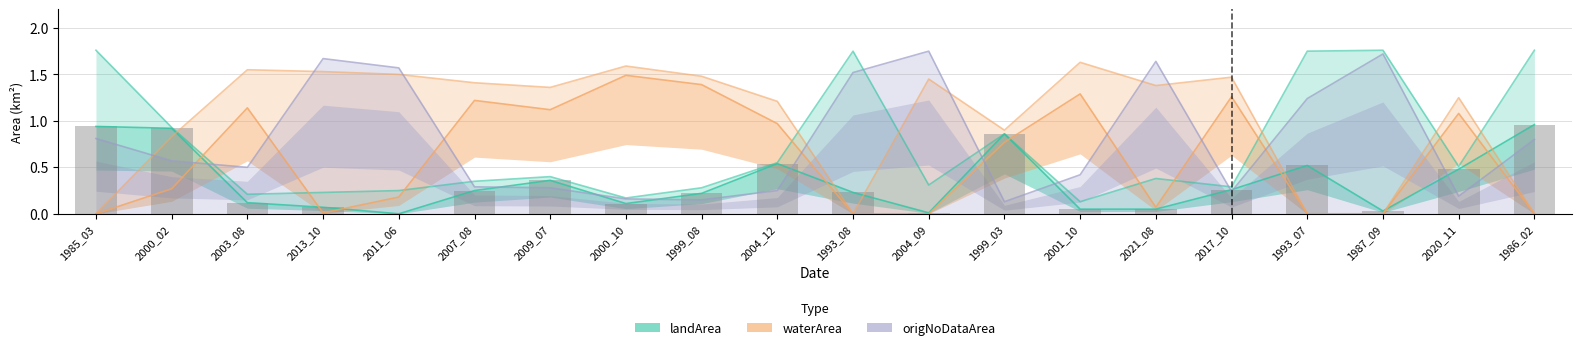

Rank the categories by origWaterArea value from highest to lowest.

2000_10, 1999_08, 2001_10, 2017_10, 2007_08, 2003_08, 2009_07, 2020_11, 2004_12, 1999_03, 2000_02, 2011_06, 2021_08, 2013_10, 1985_03, 1993_08, 2004_09, 1993_07, 1987_09, 1986_02